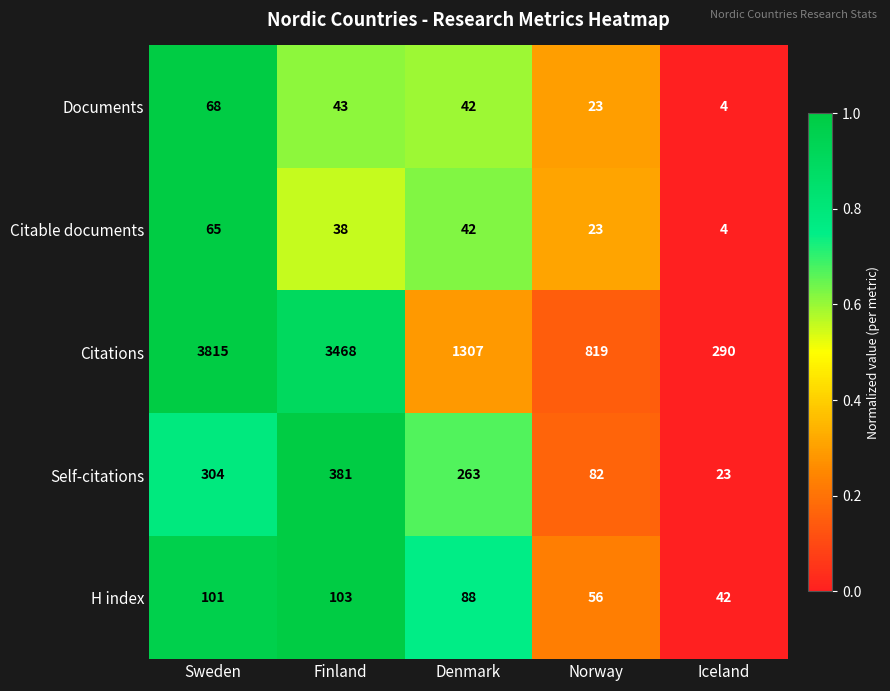

Reading left to right, transcribe all the data shown in this chart.

Documents: Sweden=68	Finland=43	Denmark=42	Norway=23	Iceland=4
Citable documents: Sweden=65	Finland=38	Denmark=42	Norway=23	Iceland=4
Citations: Sweden=3815	Finland=3468	Denmark=1307	Norway=819	Iceland=290
Self-citations: Sweden=304	Finland=381	Denmark=263	Norway=82	Iceland=23
H index: Sweden=101	Finland=103	Denmark=88	Norway=56	Iceland=42